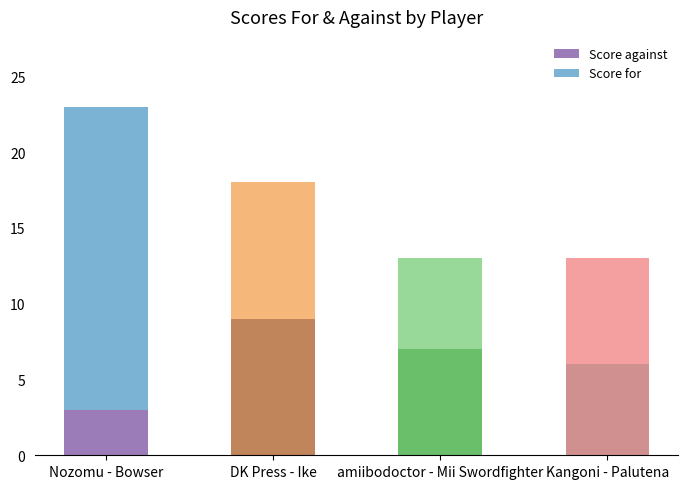

Which category has the highest value in the Score against series?

DK Press - Ike